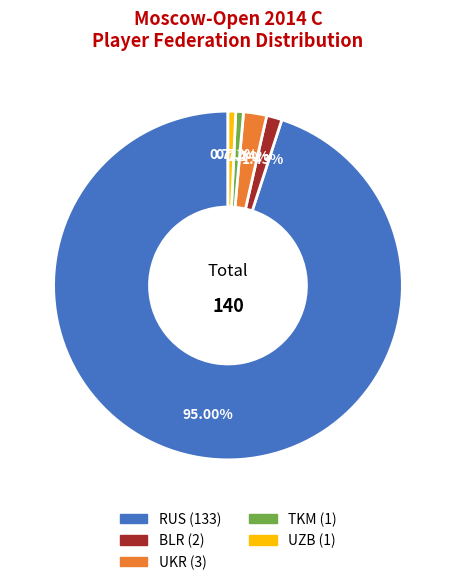

What is the largest slice in the pie chart?

RUS